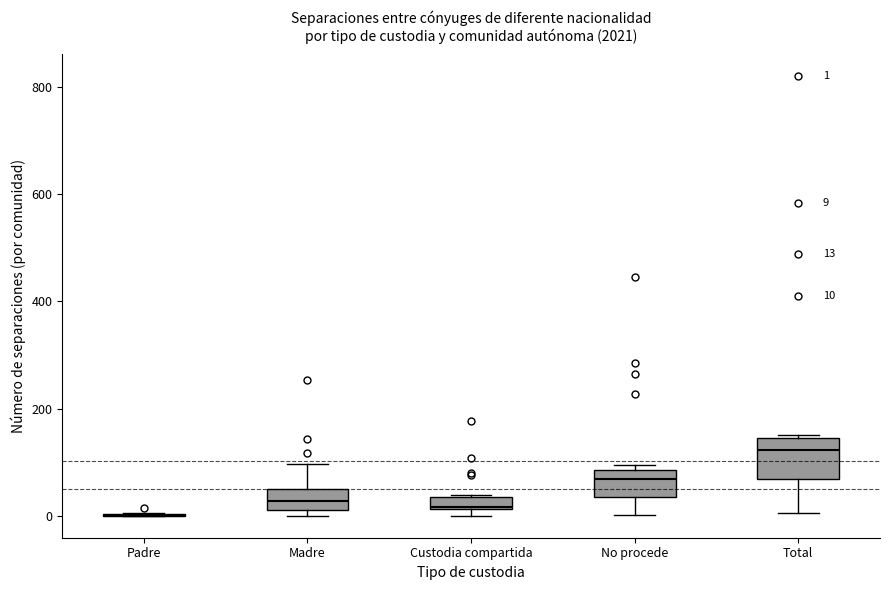

Which box is the tallest, from its lower edge to its upper edge?

Total